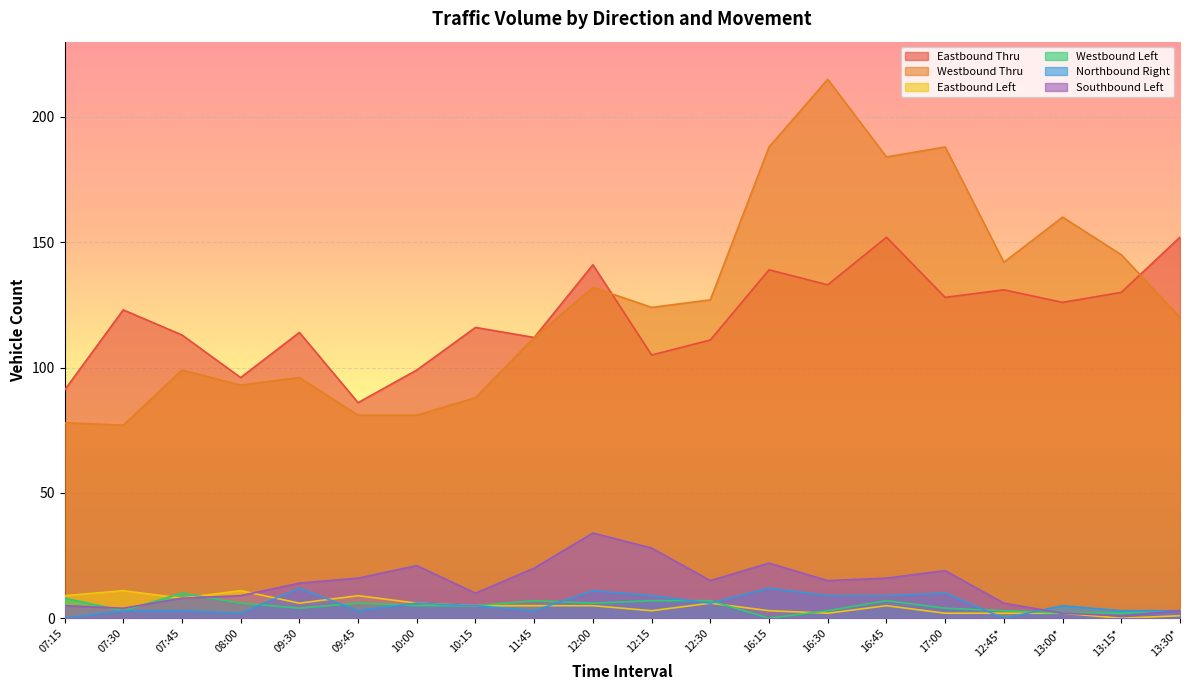

True or false: Eastbound Thru and Southbound Left cross at least once.

False